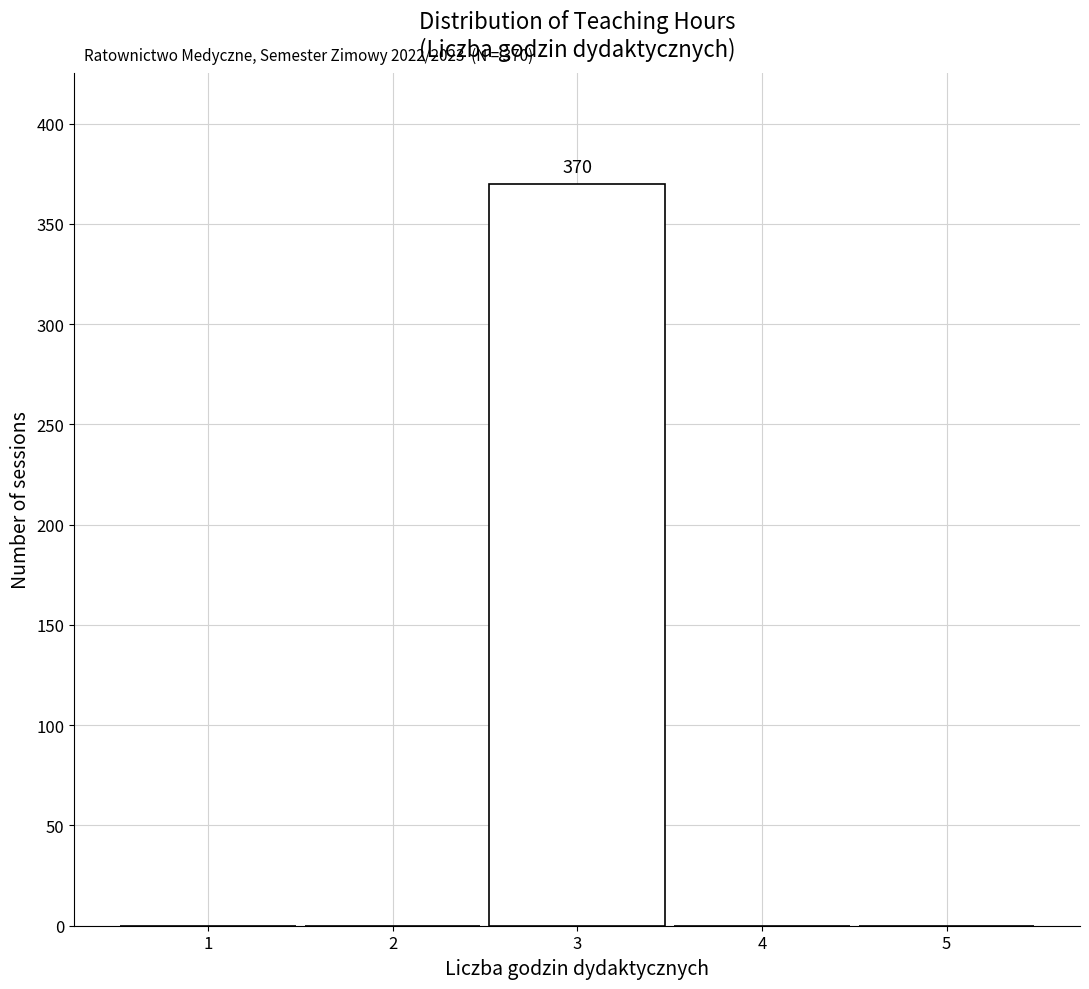

Over which range of the x-axis is the bar tallest?

2.5 to 3.5